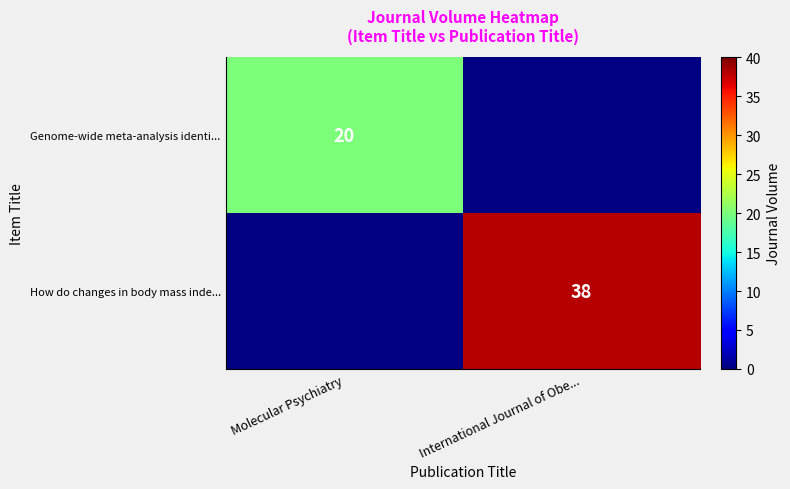

Is the value of How do changes in body mass inde... at International Journal of Obe... greater than the value of Genome-wide meta-analysis identi... at Molecular Psychiatry?

Yes